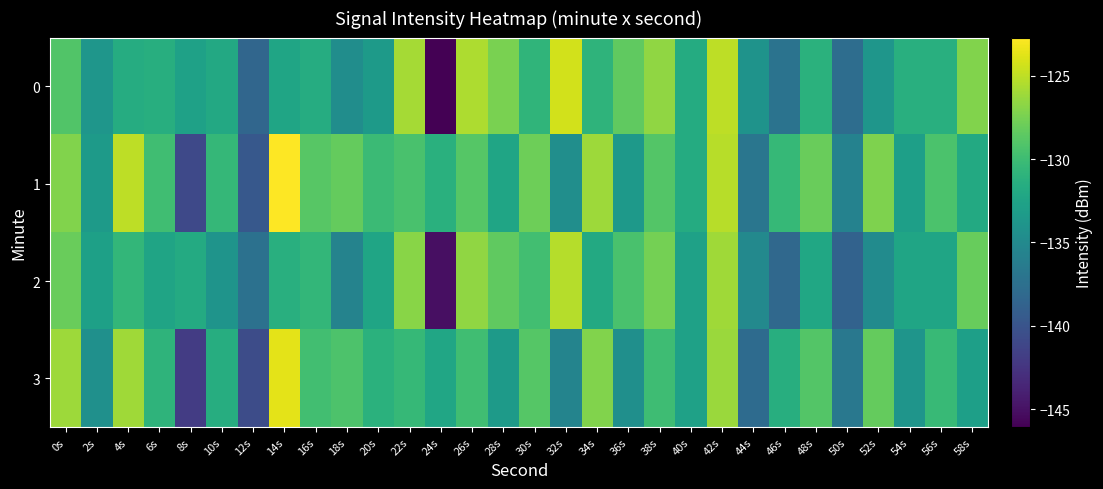

Reading right to left, transcribe all the data shown in this chart.

0: 58s=-127.2	56s=-131.3	54s=-131.4	52s=-133.8	50s=-137.7	48s=-131.1	46s=-137.2	44s=-134.1	42s=-125.1	40s=-131.7	38s=-126.6	36s=-128.5	34s=-130.9	32s=-124.3	30s=-130.8	28s=-127.4	26s=-125.6	24s=-146.1	22s=-125.9	20s=-133.3	18s=-134.6	16s=-131.6	14s=-132.3	12s=-138.4	10s=-132.0	8s=-132.8	6s=-131.4	4s=-131.6	2s=-133.8	0s=-129.1
1: 58s=-131.9	56s=-129.3	54s=-132.9	52s=-127.2	50s=-135.7	48s=-128.0	46s=-130.5	44s=-136.9	42s=-125.2	40s=-131.7	38s=-129.0	36s=-133.5	34s=-126.1	32s=-134.6	30s=-127.9	28s=-132.3	26s=-128.9	24s=-131.2	22s=-129.5	20s=-130.1	18s=-128.2	16s=-128.8	14s=-122.7	12s=-139.6	10s=-130.5	8s=-140.9	6s=-129.9	4s=-125.1	2s=-133.4	0s=-127.1
2: 58s=-128.2	56s=-132.3	54s=-132.4	52s=-134.8	50s=-138.7	48s=-132.1	46s=-138.2	44s=-135.1	42s=-126.1	40s=-132.7	38s=-127.6	36s=-129.5	34s=-131.9	32s=-125.3	30s=-129.8	28s=-128.4	26s=-126.6	24s=-145.1	22s=-126.9	20s=-132.3	18s=-135.6	16s=-130.6	14s=-131.3	12s=-137.4	10s=-134.0	8s=-131.8	6s=-132.4	4s=-130.6	2s=-132.8	0s=-128.1
3: 58s=-132.9	56s=-130.3	54s=-133.9	52s=-128.2	50s=-136.7	48s=-129.0	46s=-131.5	44s=-137.9	42s=-126.2	40s=-132.7	38s=-130.0	36s=-134.5	34s=-127.1	32s=-135.6	30s=-128.9	28s=-133.3	26s=-129.9	24s=-132.2	22s=-130.5	20s=-131.1	18s=-129.2	16s=-129.8	14s=-123.7	12s=-140.6	10s=-131.5	8s=-141.9	6s=-130.9	4s=-126.1	2s=-134.4	0s=-126.1